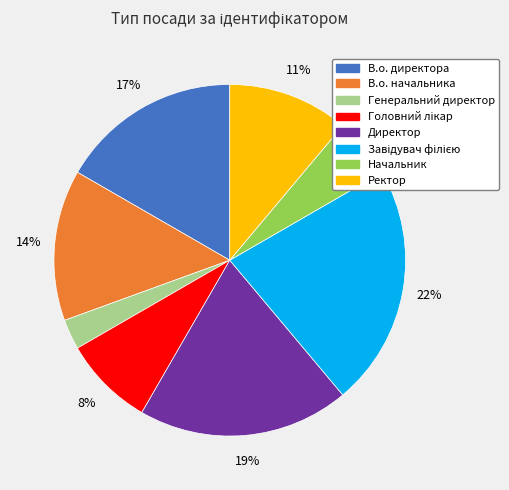

Do Ректор and Начальник together represent more than half of the pie?

No